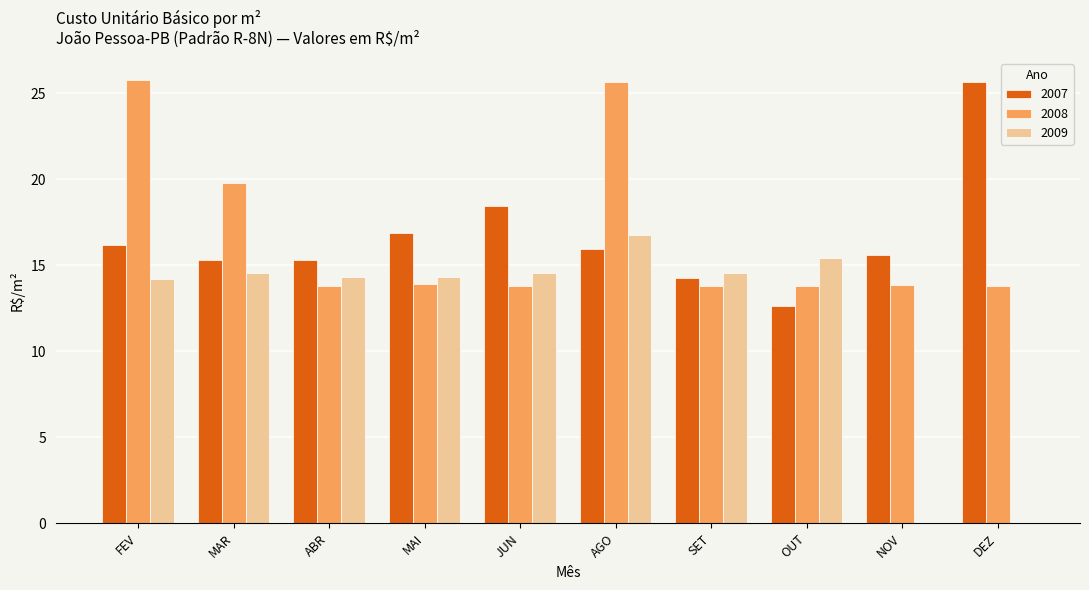

What is the maximum value shown in the chart?

25.8